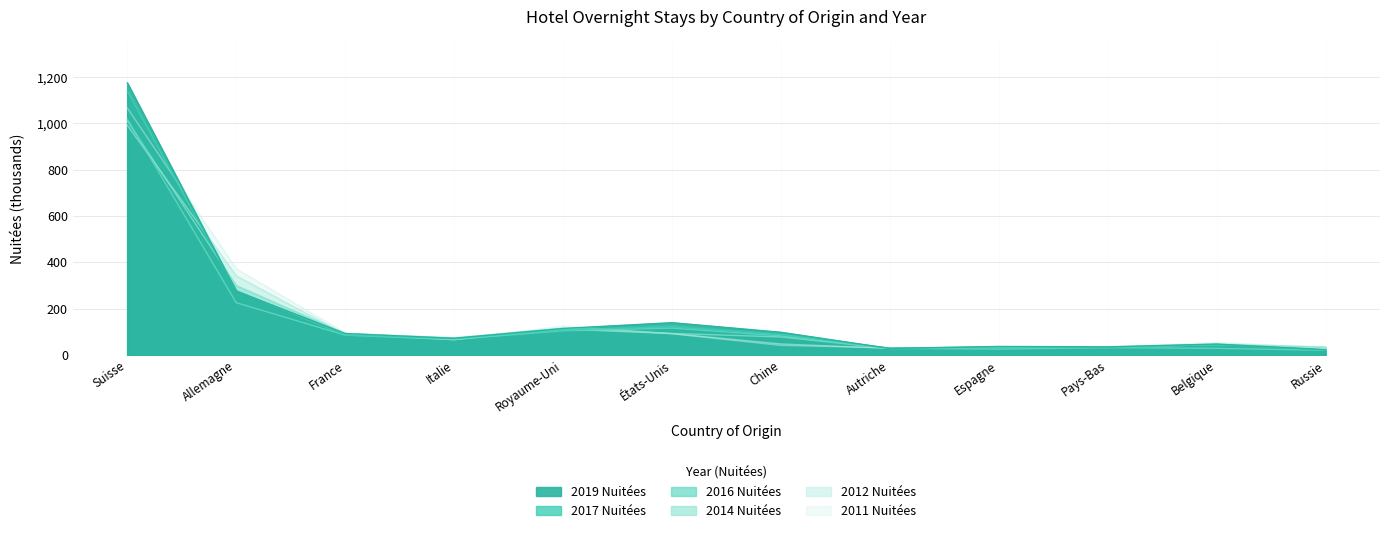

Reading left to right, transcribe all the data shown in this chart.

2017 Nuitées: Suisse=1139.9	Allemagne=276.7	France=85.4	Italie=70.3	Royaume-Uni=107.7	États-Unis=120.6	Chine=88.1	Autriche=28.6	Espagne=33.7	Pays-Bas=31.2	Belgique=44.3	Russie=20.5
2016 Nuitées: Suisse=1018.2	Allemagne=225.2	France=84.8	Italie=66.5	Royaume-Uni=104.0	États-Unis=115.5	Chine=81.9	Autriche=27.9	Espagne=24.5	Pays-Bas=30.8	Belgique=28.0	Russie=19.5
2014 Nuitées: Suisse=1011.0	Allemagne=299.1	France=92.2	Italie=73.5	Royaume-Uni=115.0	États-Unis=92.4	Chine=77.2	Autriche=27.2	Espagne=31.8	Pays-Bas=32.9	Belgique=44.0	Russie=32.5
2012 Nuitées: Suisse=991.6	Allemagne=341.6	France=88.7	Italie=65.5	Royaume-Uni=111.3	États-Unis=91.7	Chine=46.8	Autriche=27.8	Espagne=34.9	Pays-Bas=32.0	Belgique=47.9	Russie=34.5
2011 Nuitées: Suisse=1066.1	Allemagne=371.4	France=94.5	Italie=65.0	Royaume-Uni=124.3	États-Unis=90.9	Chine=40.8	Autriche=30.1	Espagne=34.5	Pays-Bas=34.5	Belgique=53.6	Russie=29.5
2019 Nuitées: Suisse=1174.1	Allemagne=275.0	France=91.8	Italie=71.2	Royaume-Uni=113.8	États-Unis=138.8	Chine=97.2	Autriche=27.4	Espagne=36.0	Pays-Bas=34.4	Belgique=46.4	Russie=22.1